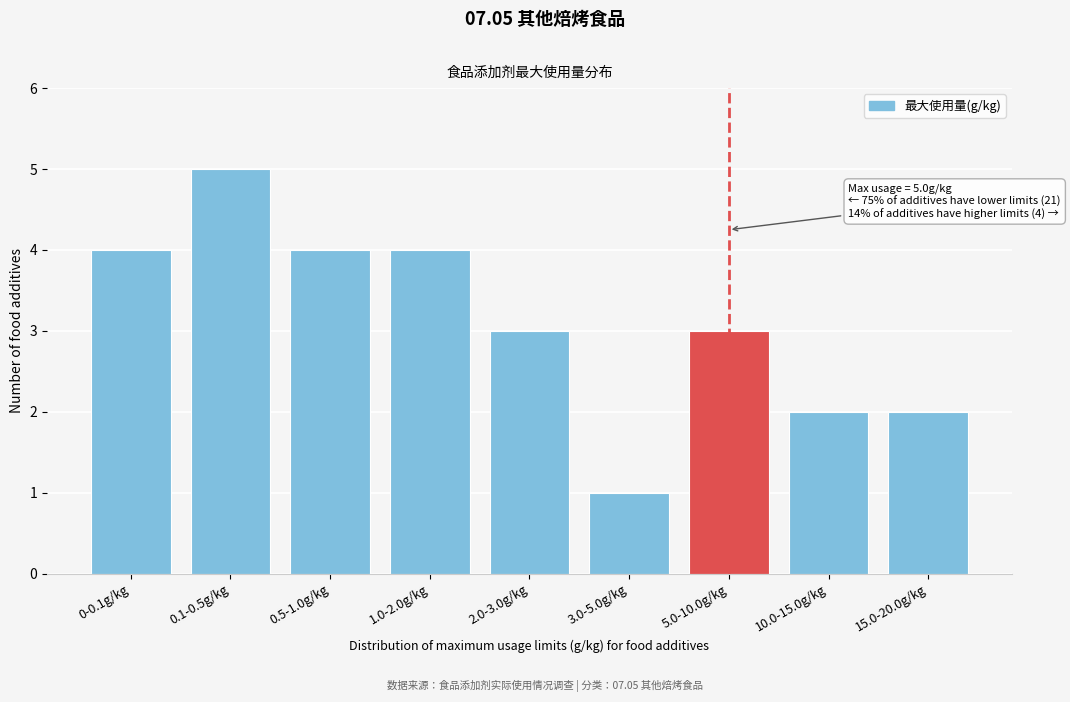

Reading left to right, transcribe all the data shown in this chart.

0-0.1g/kg=4	0.1-0.5g/kg=5	0.5-1.0g/kg=4	1.0-2.0g/kg=4	2.0-3.0g/kg=3	3.0-5.0g/kg=1	5.0-10.0g/kg=3	10.0-15.0g/kg=2	15.0-20.0g/kg=2